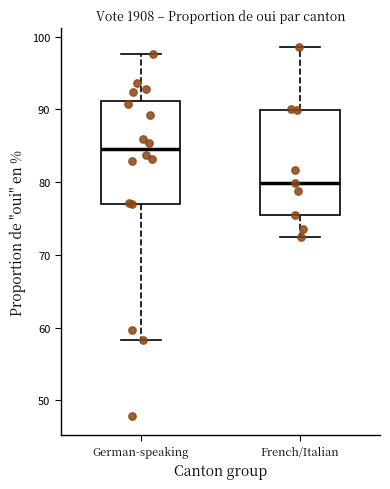

Reading left to right, read every box against the y-axis: the position of its median line, the range the box covers, and the ends of its whiskers. The values are not printed on the chart, so give them approximately, as read against the axis.

German-speaking: median 85, box 77 to 91, whiskers 58 to 98
French/Italian: median 80, box 75 to 90, whiskers 72 to 99